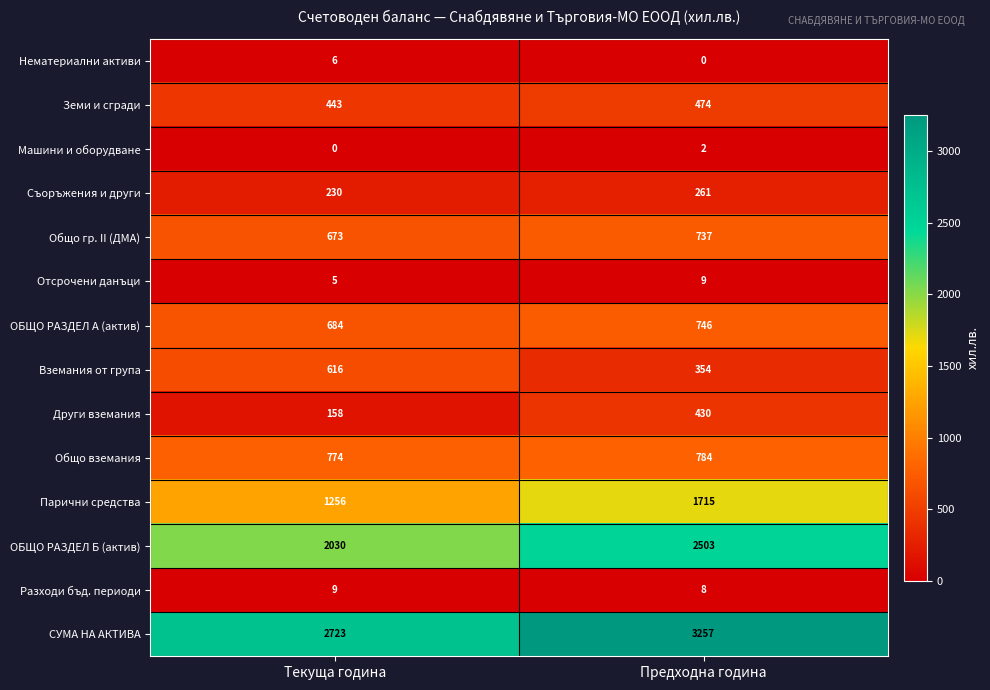

At Предходна година, list the series in order from largest to smallest.

СУМА НА АКТИВА, ОБЩО РАЗДЕЛ Б (актив), Парични средства, Общо вземания, ОБЩО РАЗДЕЛ А (актив), Общо гр. II (ДМА), Земи и сгради, Други вземания, Вземания от група, Съоръжения и други, Отсрочени данъци, Разходи бъд. периоди, Машини и оборудване, Нематериални активи